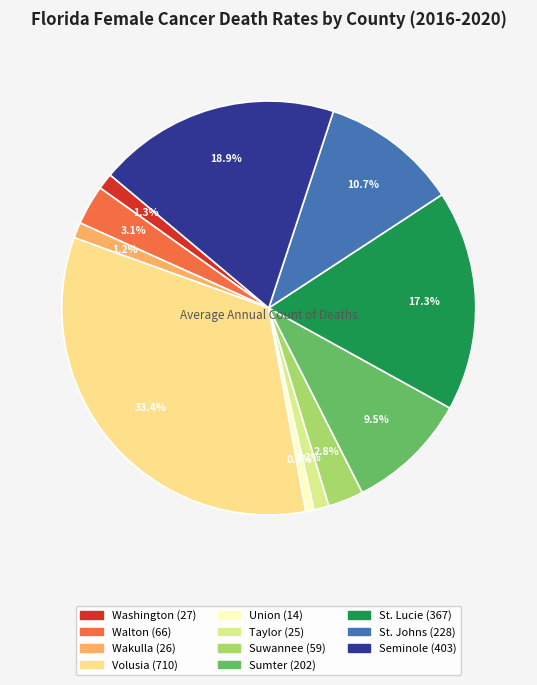

Count the number of slices in the pie.

11